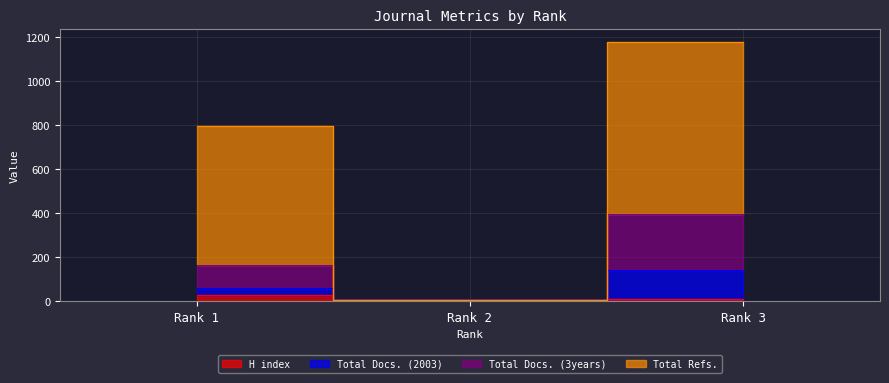

Which series changed the most between Rank 1 and Rank 3?

Total Refs.